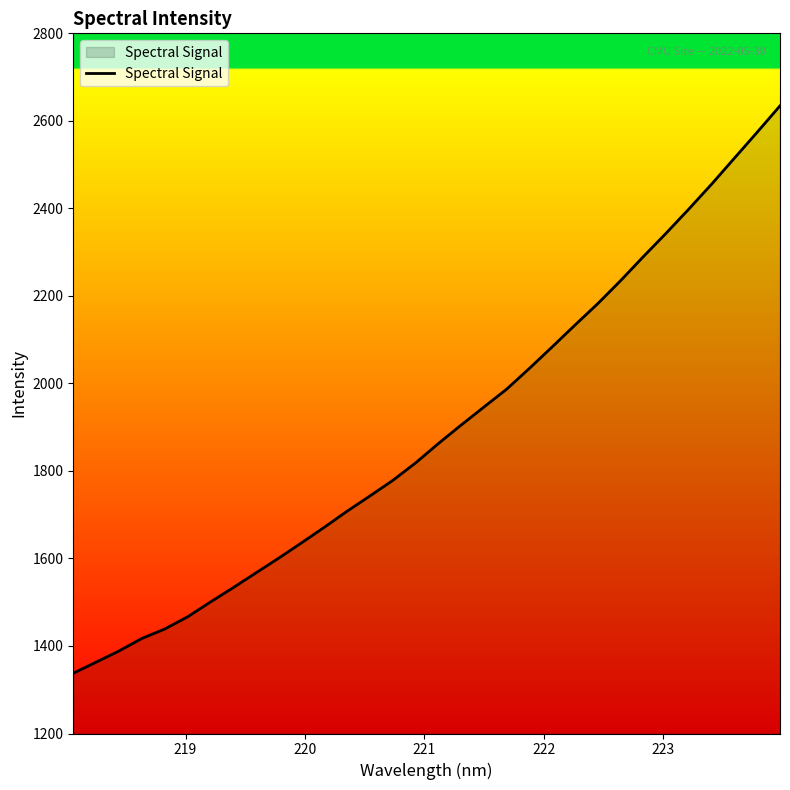

What is the difference between the maximum and minimum values?

1296.6